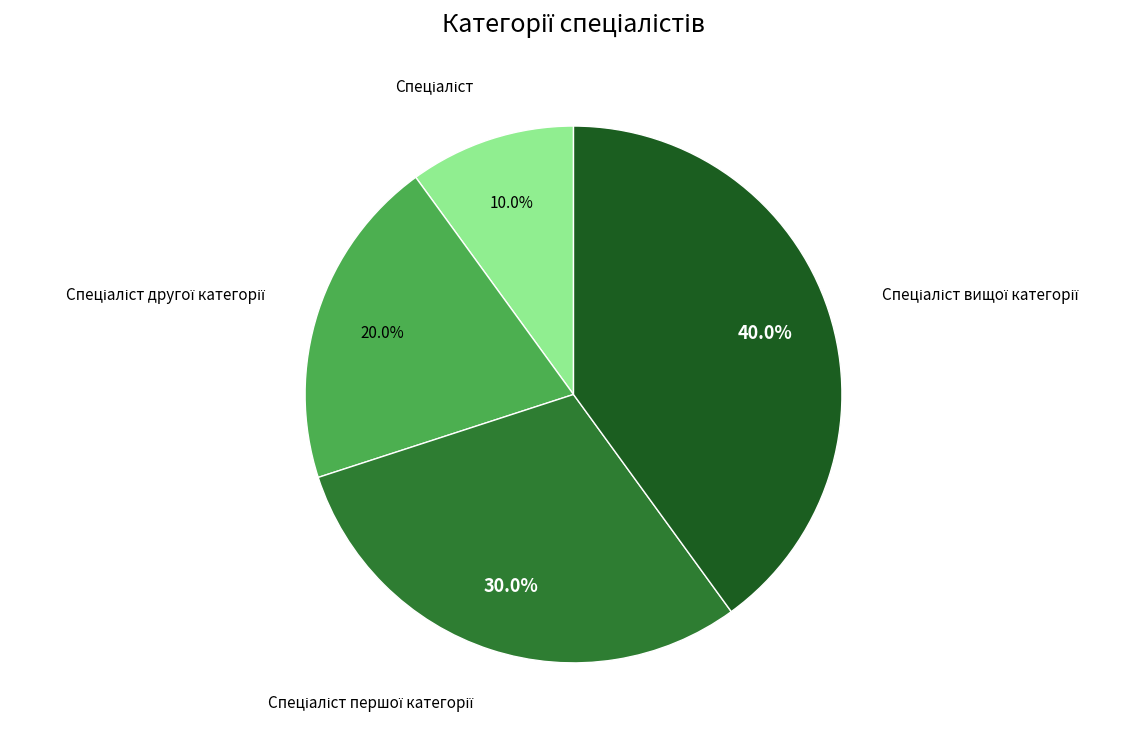

To the nearest percent, what is the average slice percentage?

25%